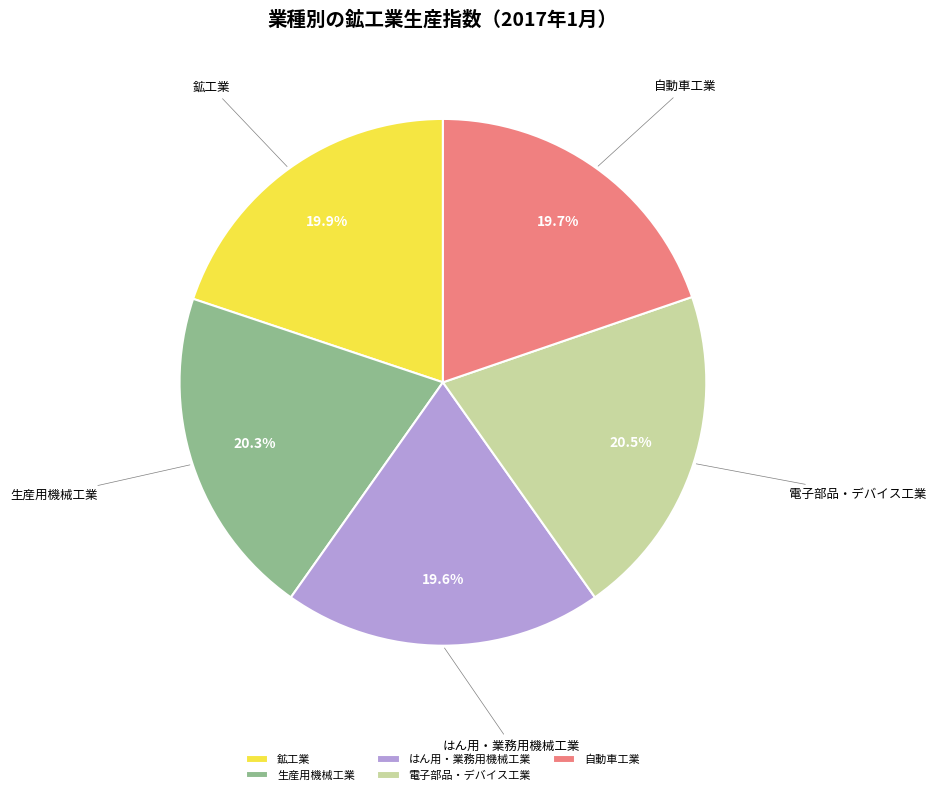

Between 自動車工業 and 電子部品・デバイス工業, which is larger?

電子部品・デバイス工業